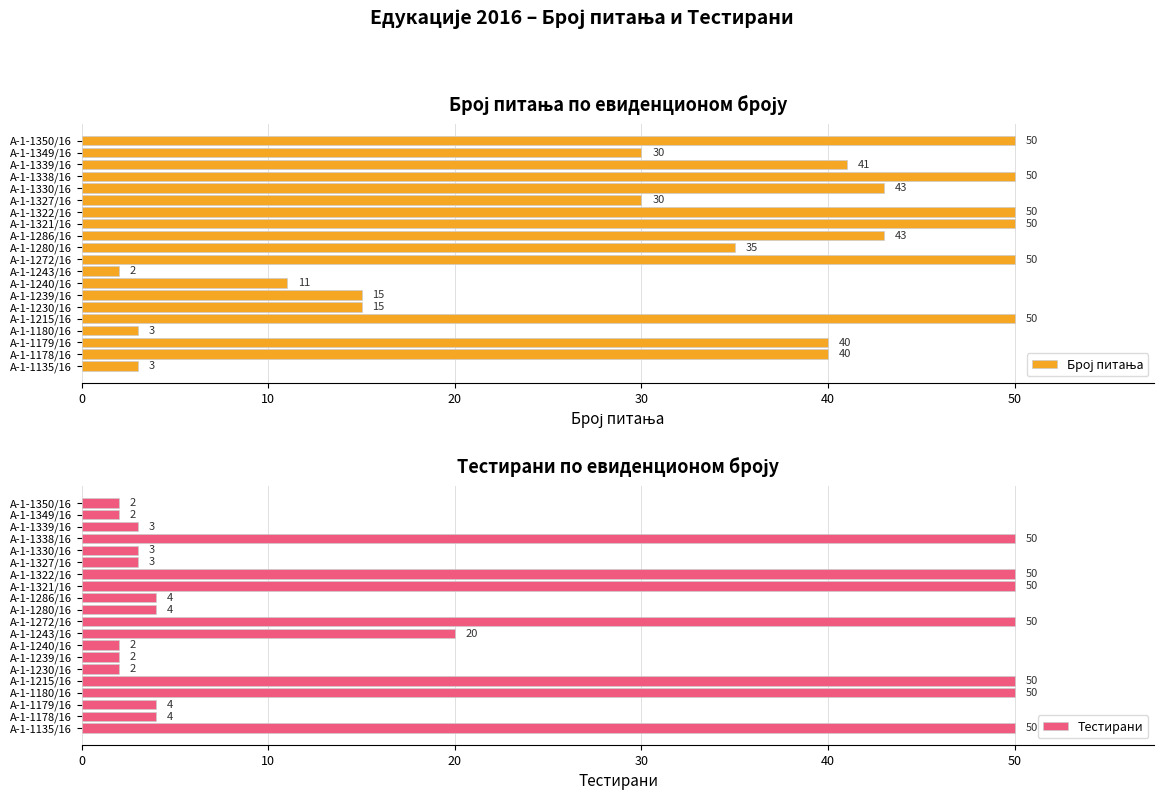

The Тестирани series shows 70 at А-1-1215/16. True or false?

False